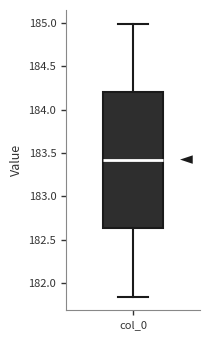

Read this box plot against the y-axis: the position of the median line, the range covered by the box, and the ends of both whiskers. The values are not printed on the chart, so give them approximately, as read against the axis.

median 183.40, box 182.65 to 184.20, whiskers 181.85 to 185.00